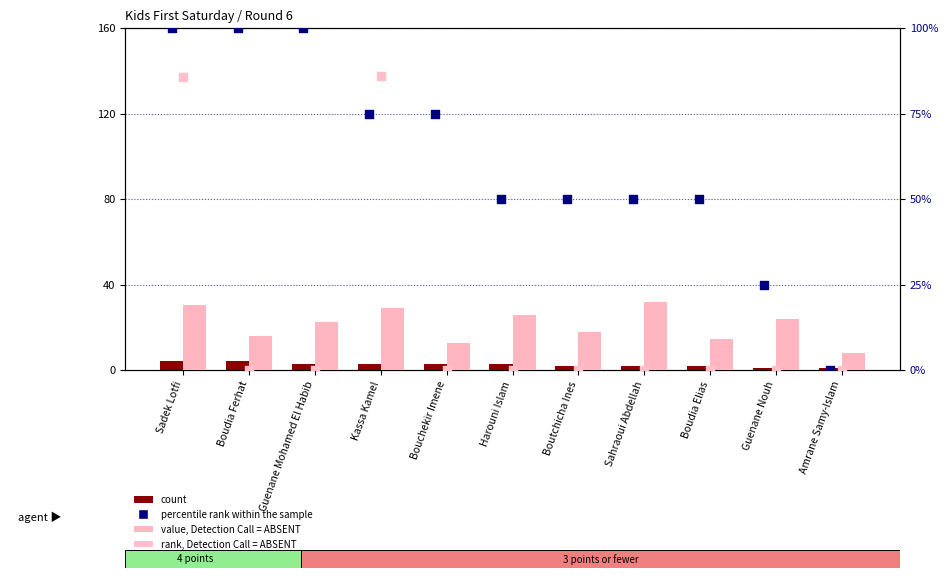

Which series has the largest total across all categories?

percentile rank within the sample